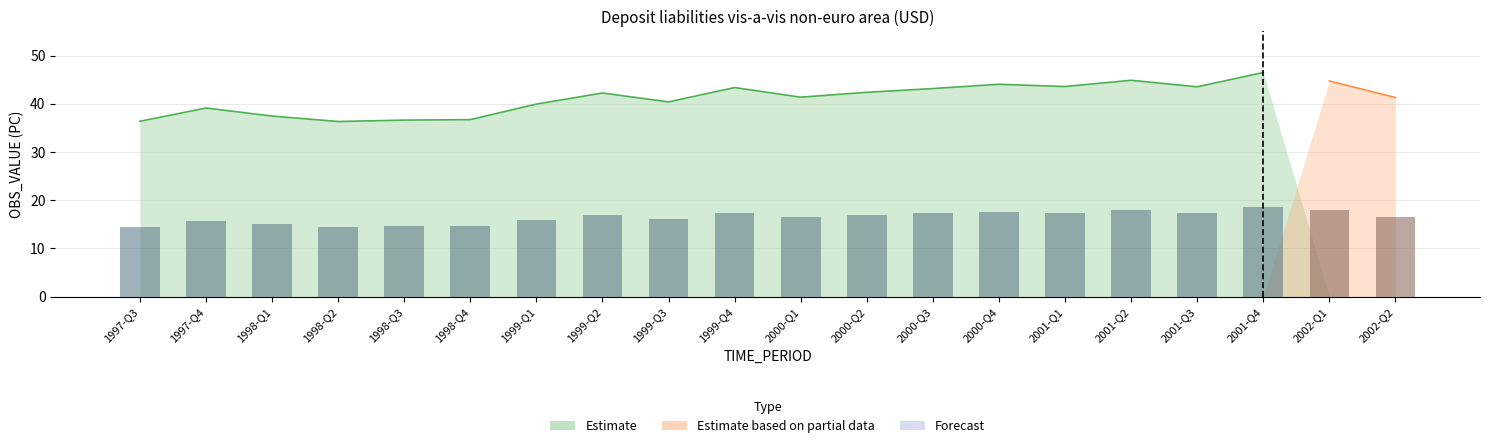

The value of Forecast at 2001-Q4 is 0.0. True or false?

True